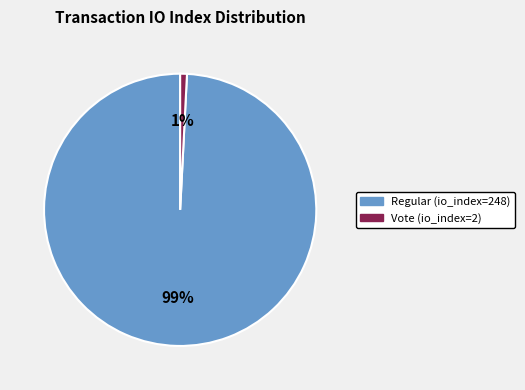

How many slices are in this pie chart?

2